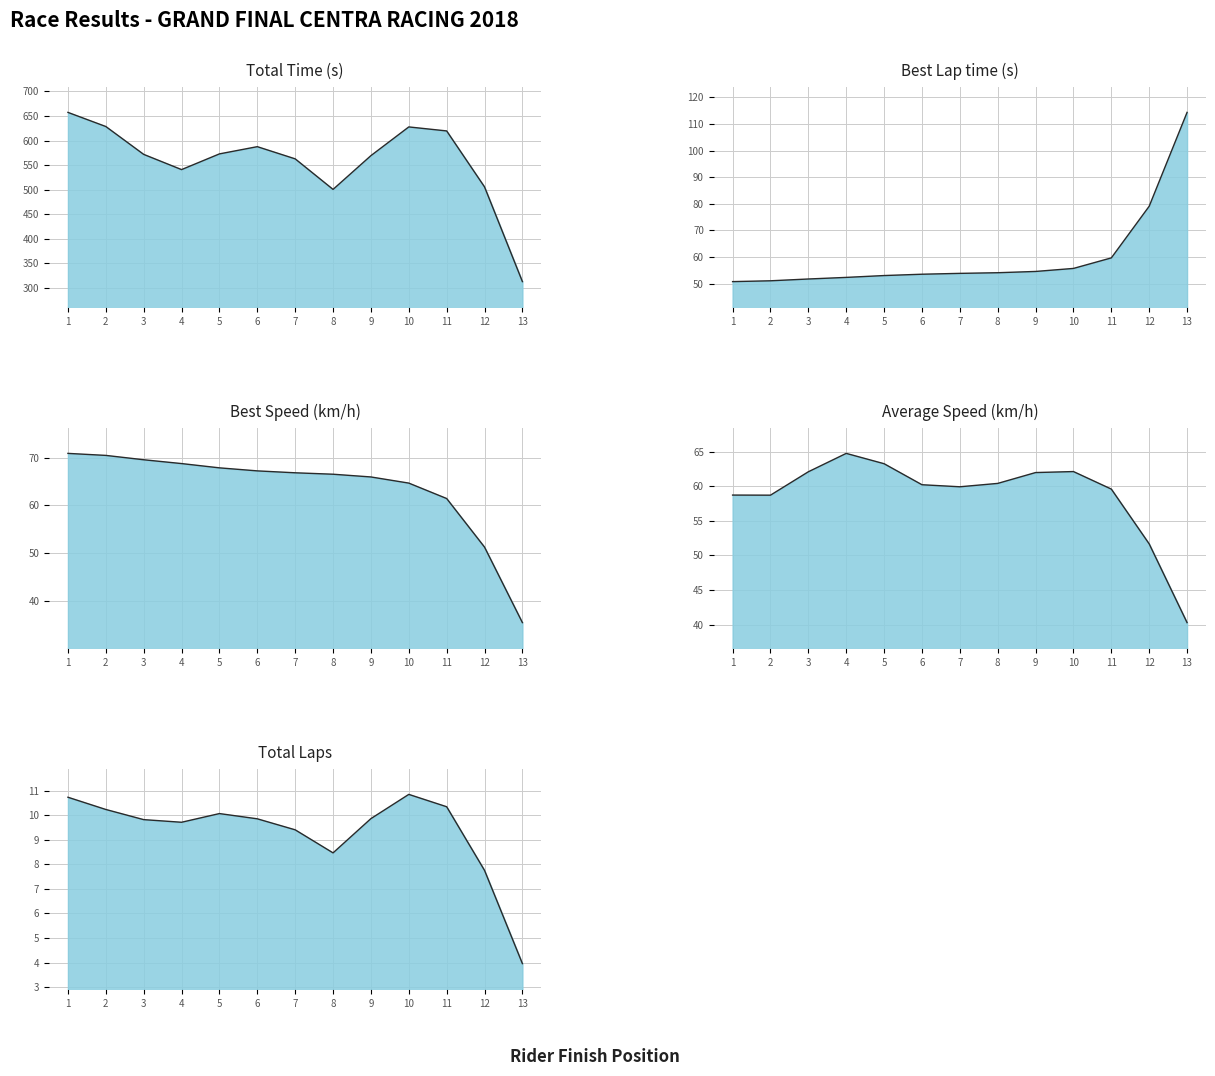

What is the sum of all Average Speed values?

763.8